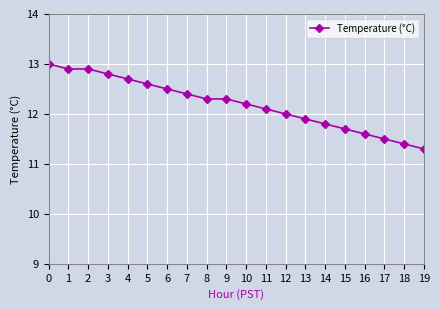

What is the minimum value shown in the chart?

11.3